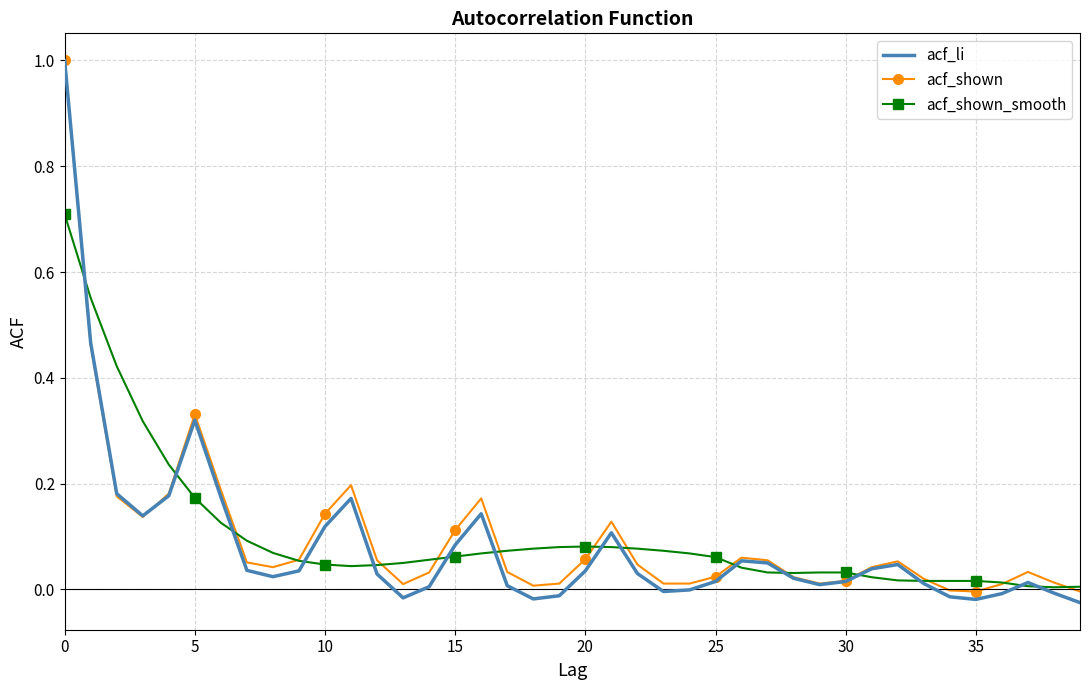

Which series ends up on top after the final intersection of acf_li and acf_shown_smooth?

acf_shown_smooth